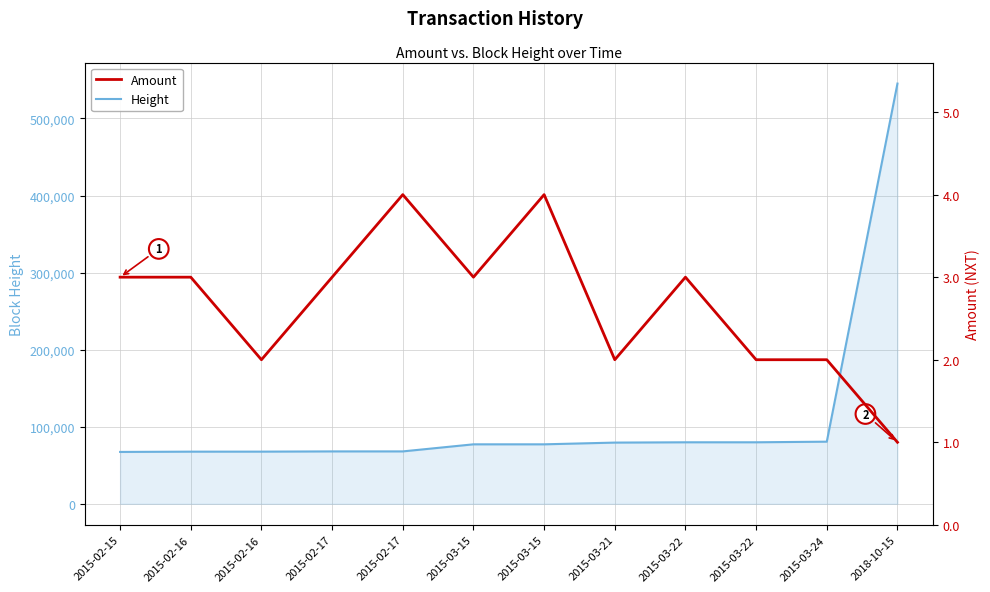

True or false: Height and Amount cross at least once.

False